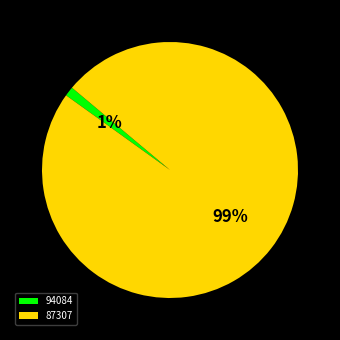

To the nearest percent, what portion does 94084 represent?

1%